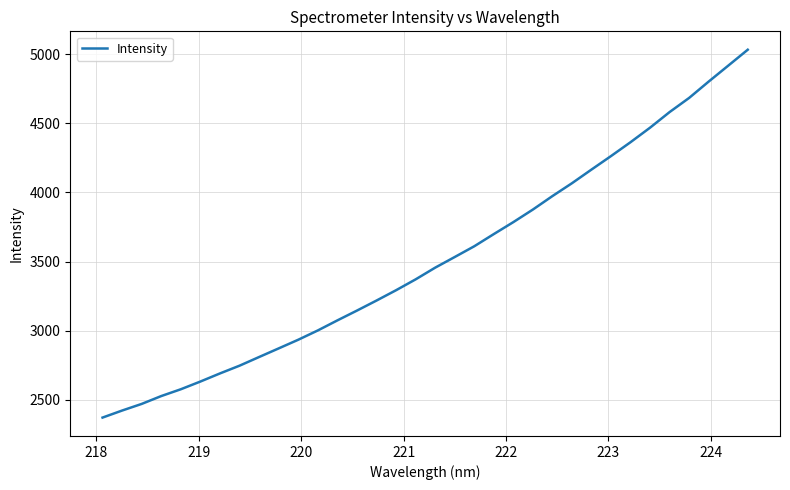

What is the greatest value displayed?

5034.1